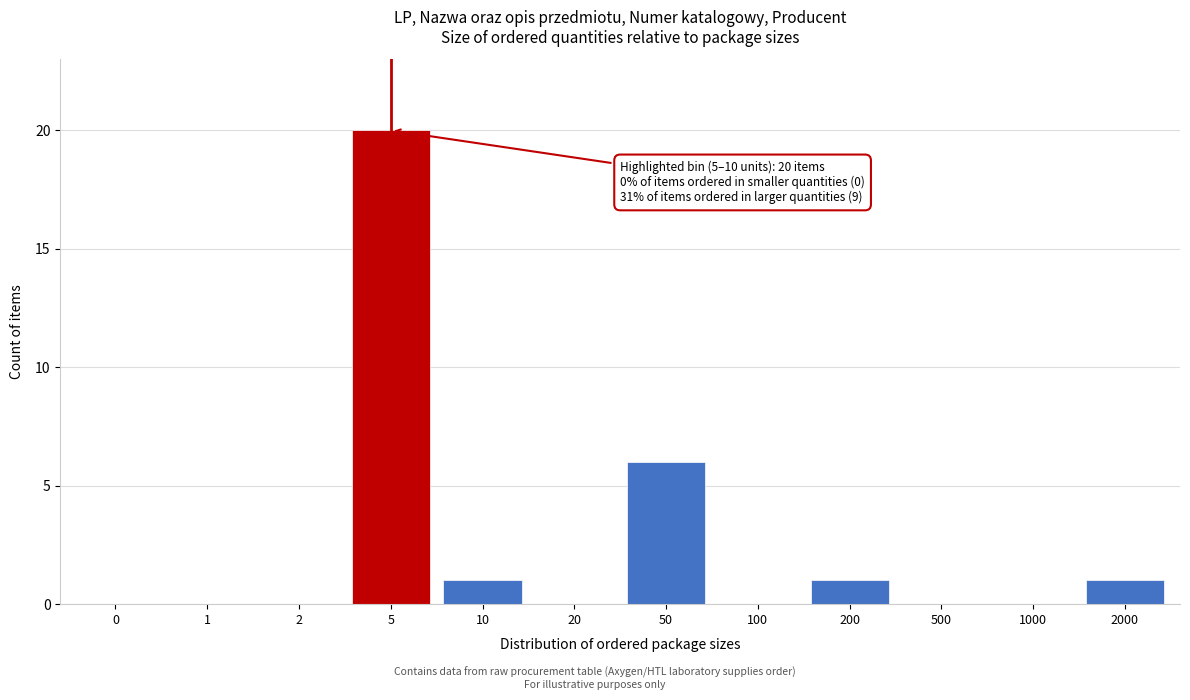

Reading left to right, transcribe all the data shown in this chart.

0=0	1=0	2=0	5=20	10=1	20=0	50=6	100=0	200=1	500=0	1000=0	2000=1